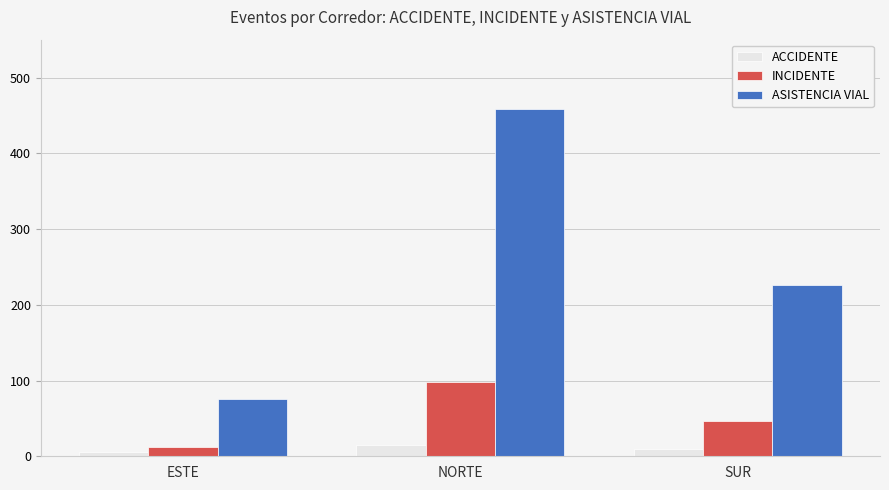

At how many categories does at least one series exceed 123?

2